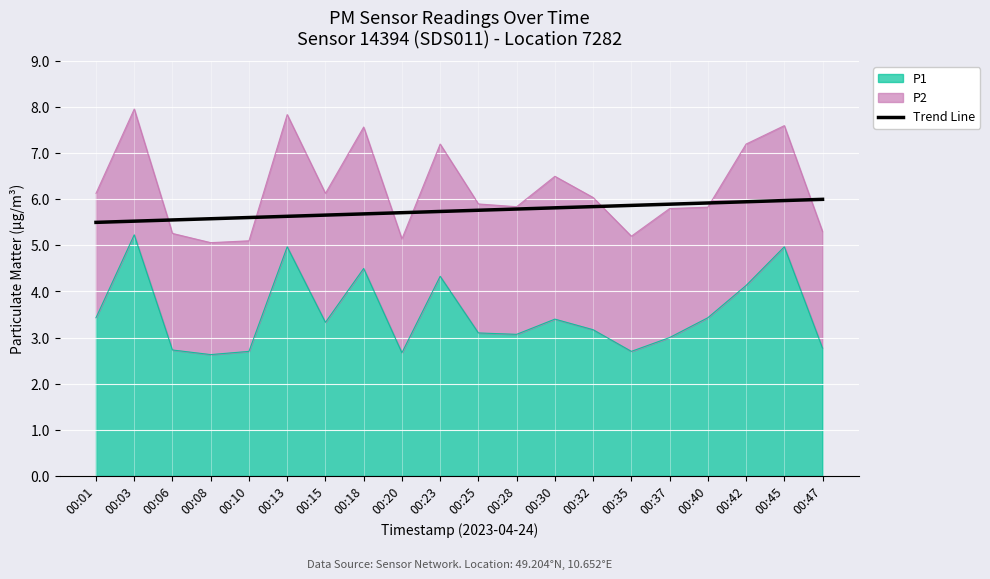

What is the ratio of the value at 00:32 to the value at 00:25?

1.0